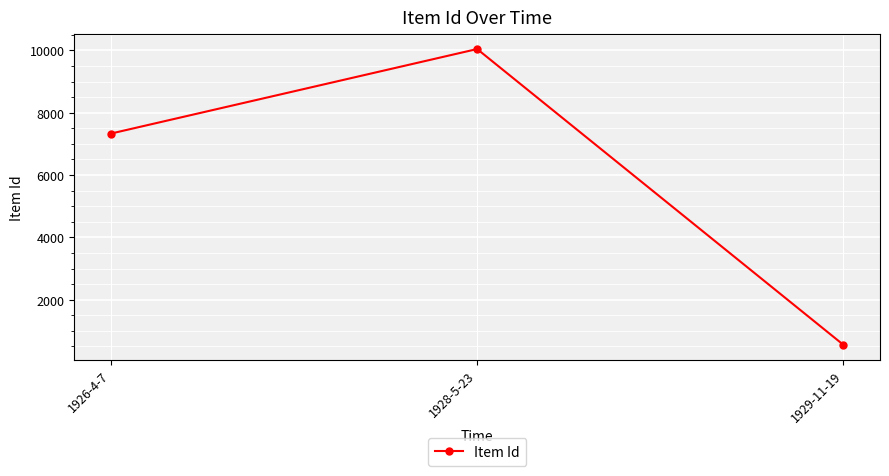

What is the label of the 2nd point from the right?

1928-5-23